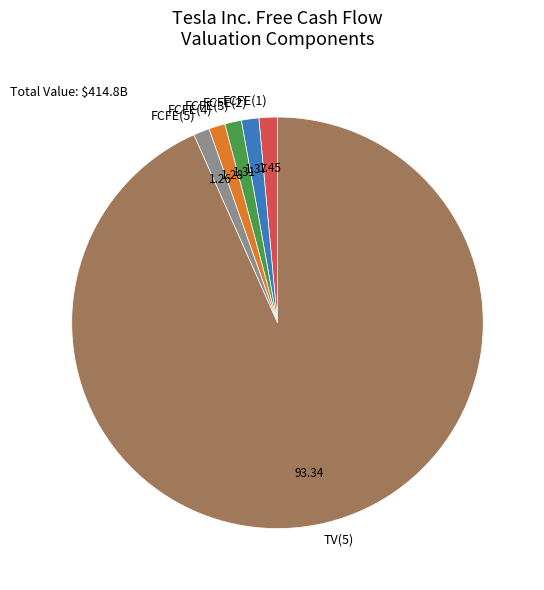

Do FCFE(2) and TV(5) together represent more than half of the pie?

Yes